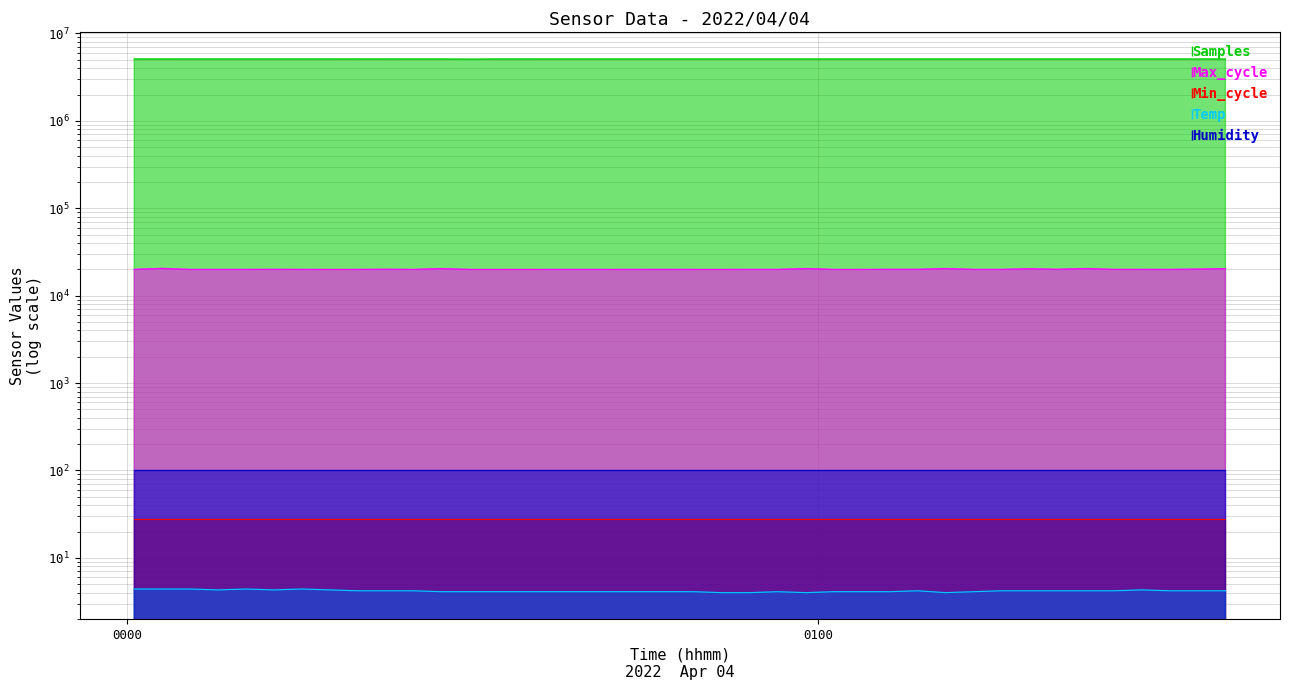

True or false: Samples and Max_cycle cross at least once.

False